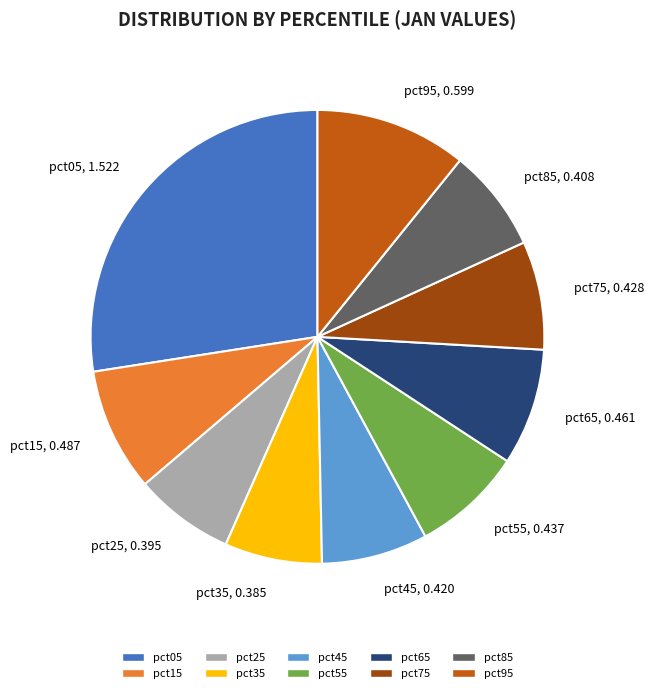

Do pct65 and pct15 together represent more than half of the pie?

No